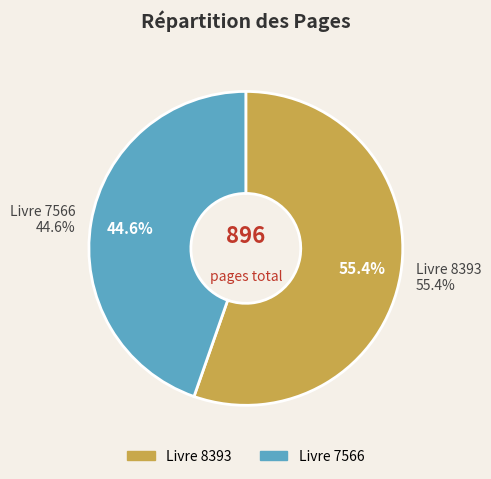

To the nearest percent, what percentage of the pie is 8393?

55%